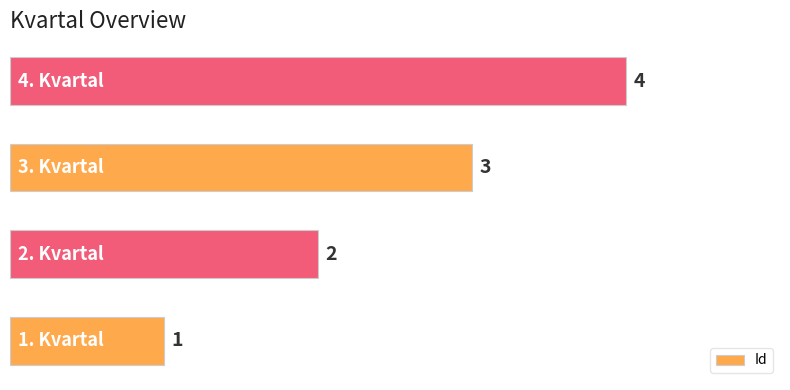

Count the values in the range 2 to 4.

3